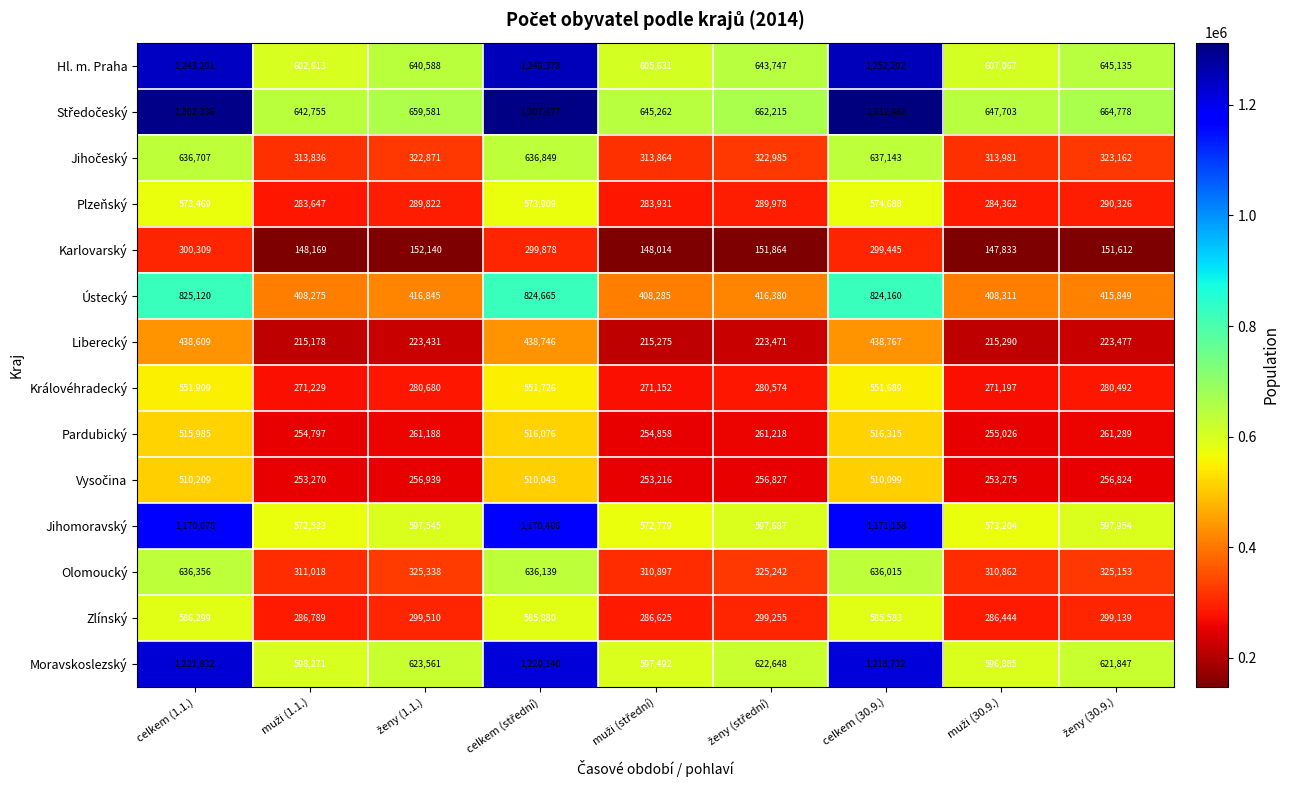

What is the highest value of the Moravskoslezský series?

1221832